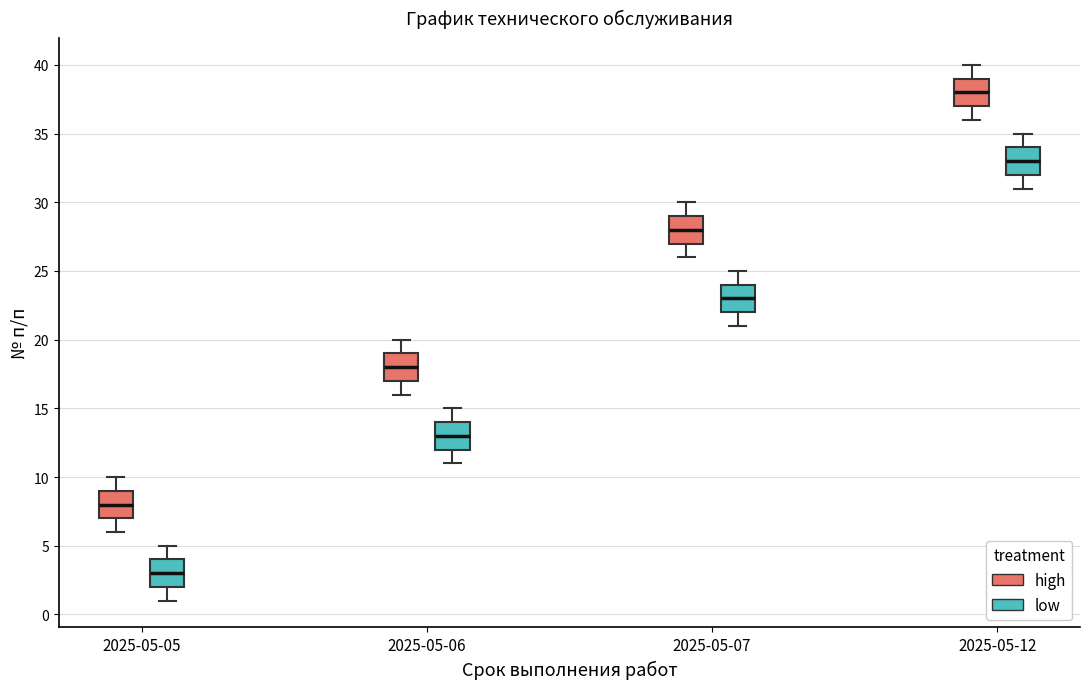

Reading left to right, read every box against the y-axis: the position of its median line, the range the box covers, and the ends of its whiskers. The values are not printed on the chart, so give them approximately, as read against the axis.

2025-05-05 (high): median 8, box 7 to 9, whiskers 6 to 10
2025-05-05 (low): median 3, box 2 to 4, whiskers 1 to 5
2025-05-06 (high): median 18, box 17 to 19, whiskers 16 to 20
2025-05-06 (low): median 13, box 12 to 14, whiskers 11 to 15
2025-05-07 (high): median 28, box 27 to 29, whiskers 26 to 30
2025-05-07 (low): median 23, box 22 to 24, whiskers 21 to 25
2025-05-12 (high): median 38, box 37 to 39, whiskers 36 to 40
2025-05-12 (low): median 33, box 32 to 34, whiskers 31 to 35